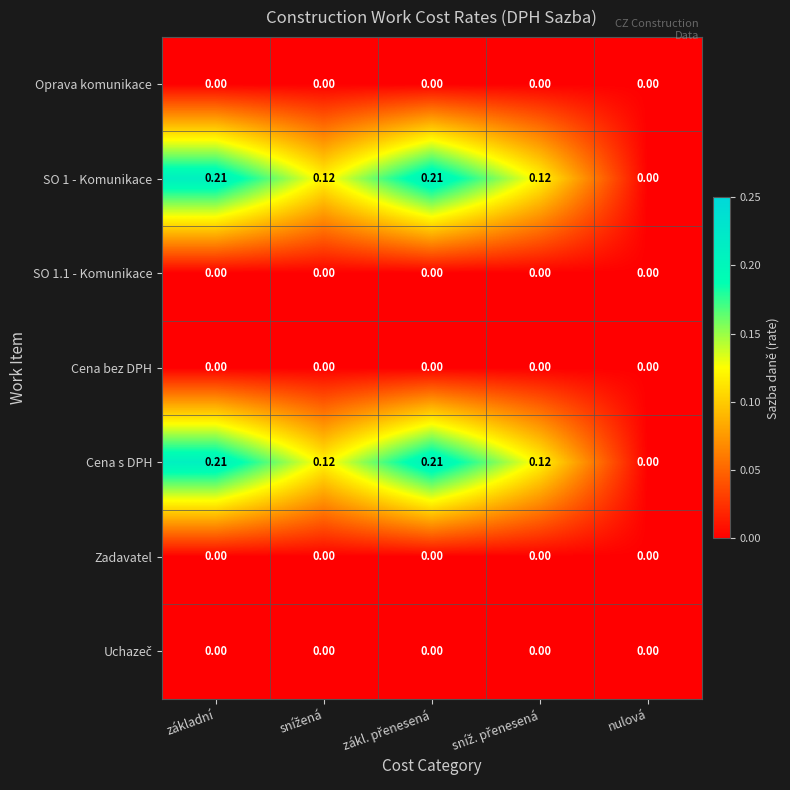

At which label does SO 1 - Komunikace reach its minimum?

nulová